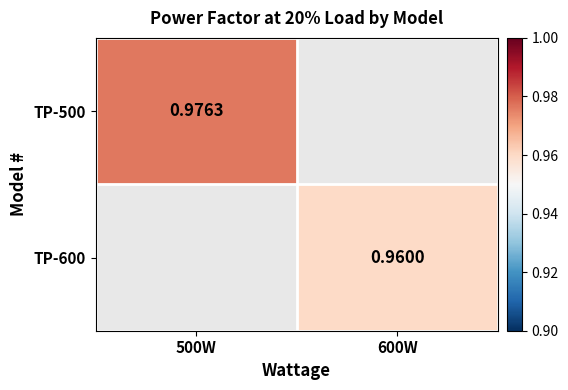

Which has a higher value, 600W or 500W?

500W